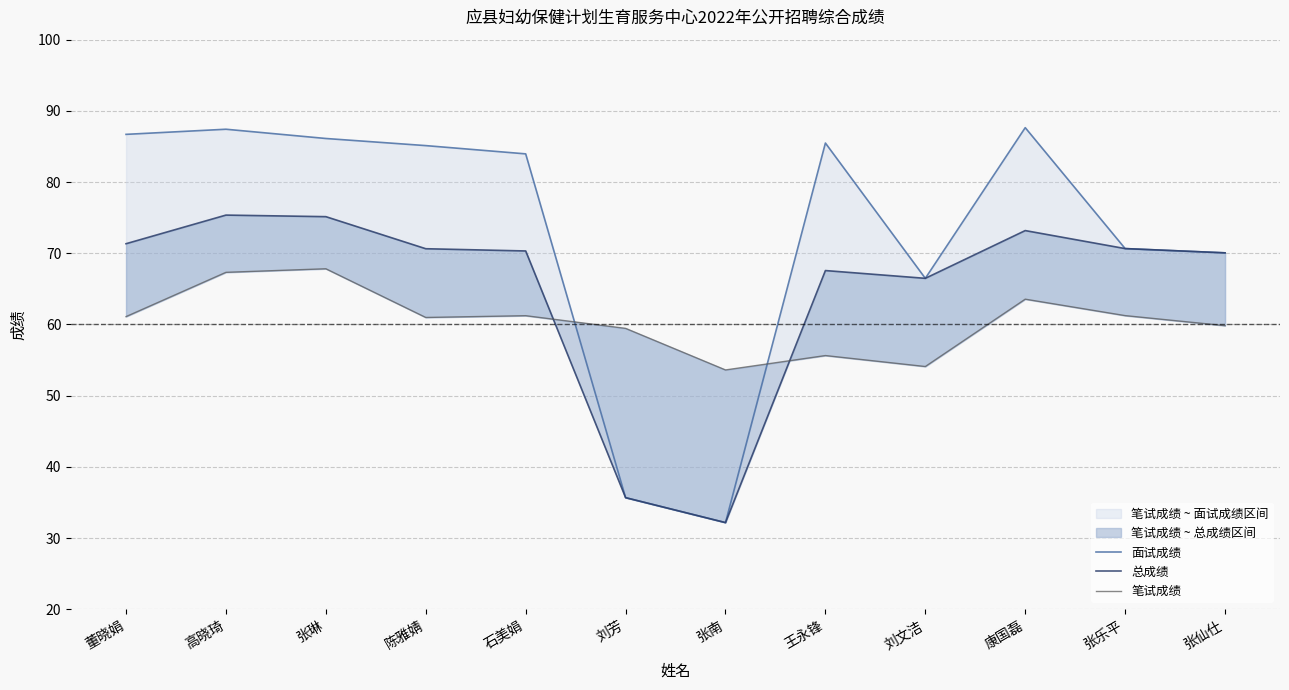

What is the difference between the 笔试成绩 values at 石美娟 and 刘文洁?

7.1